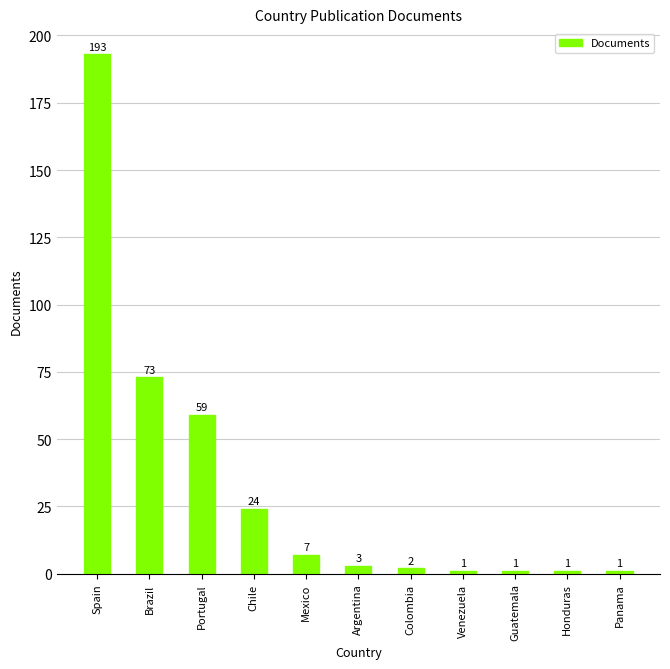

What is the label of the 7th bar from the left?

Colombia